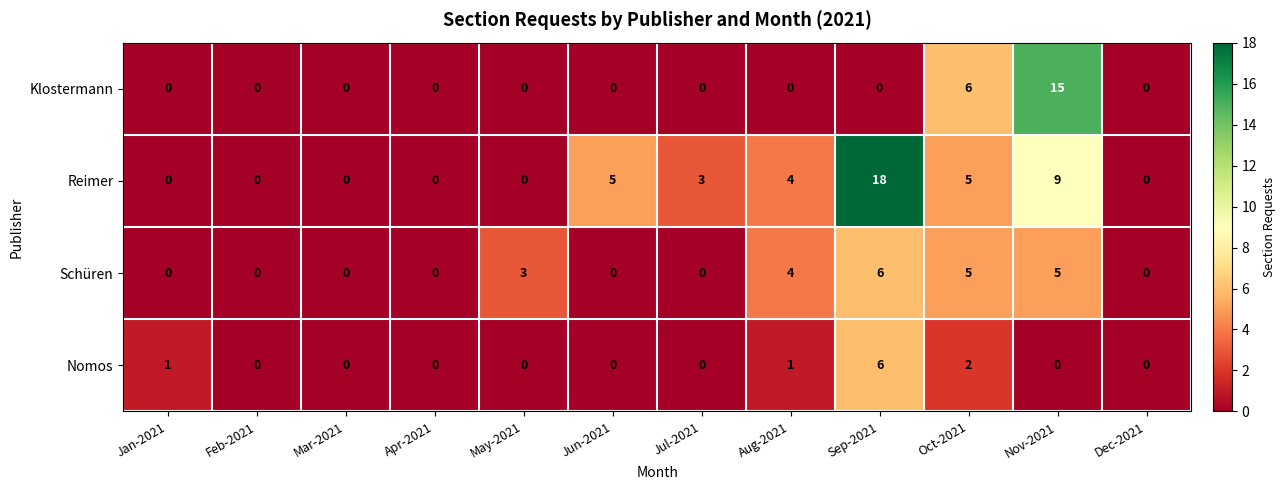

How many series are shown in this chart?

4